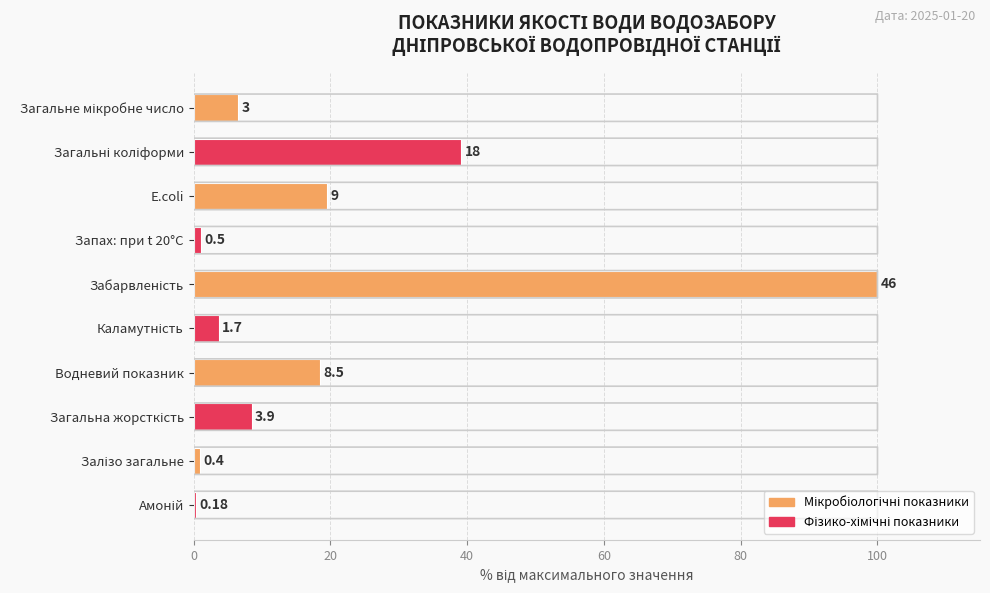

How many bars are there in total?

10